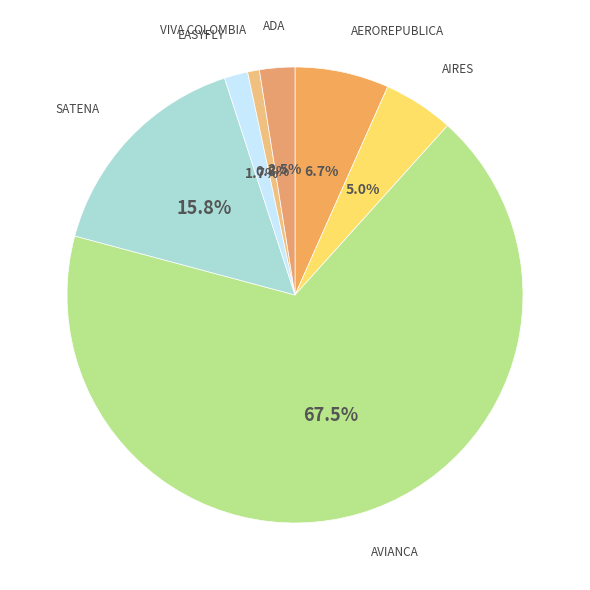

What portion of the pie excludes ADA?

97.5%